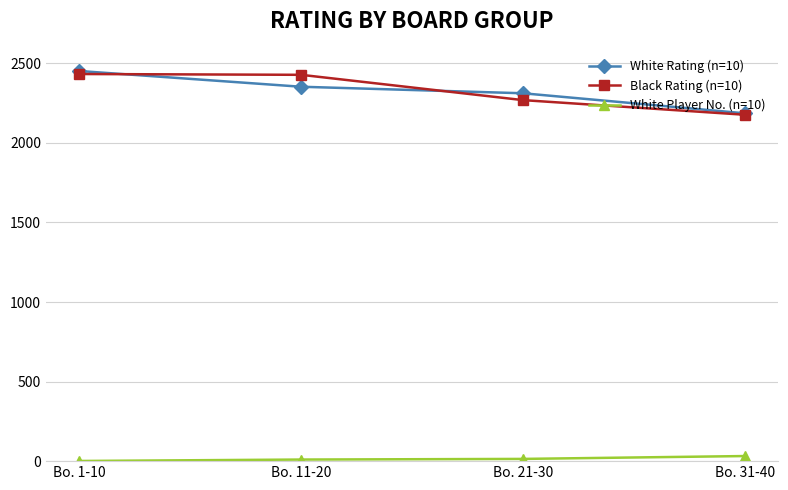

How many intersections are there between White Rating (n=10) and Black Rating (n=10)?

2